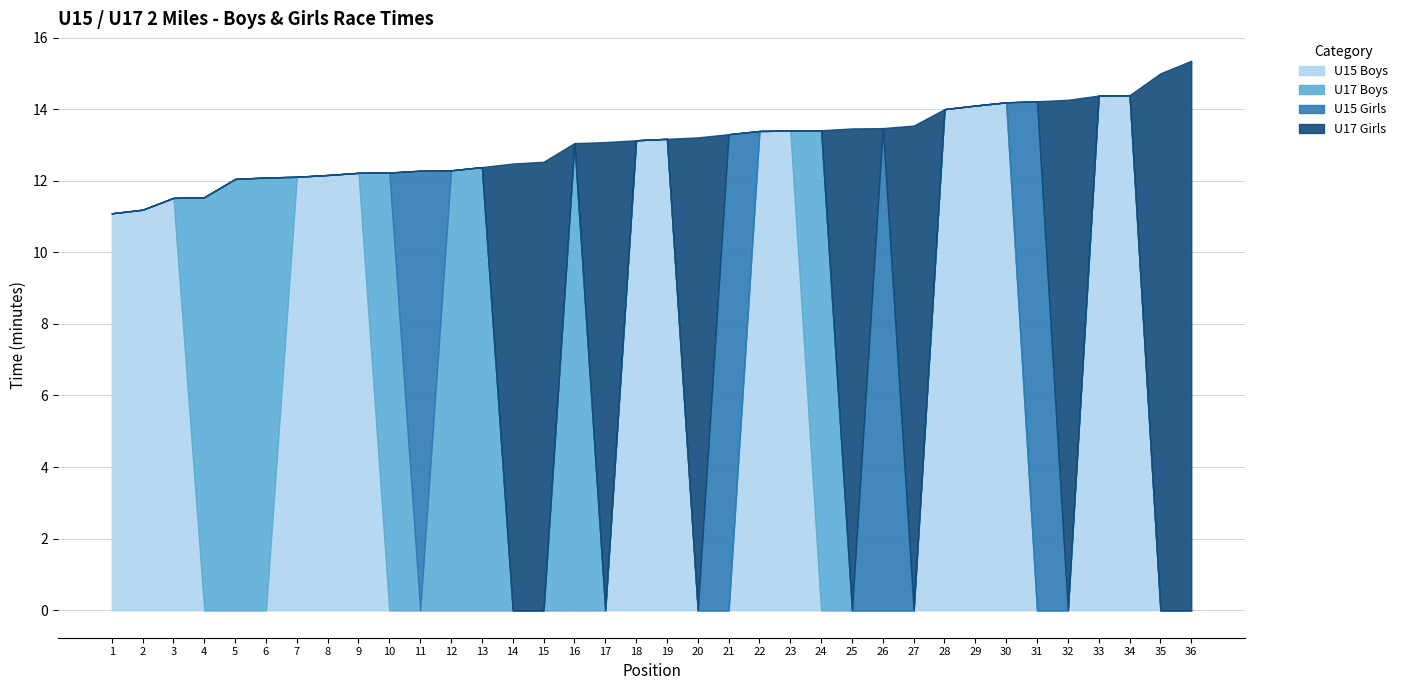

Does the chart have visible grid lines?

Yes